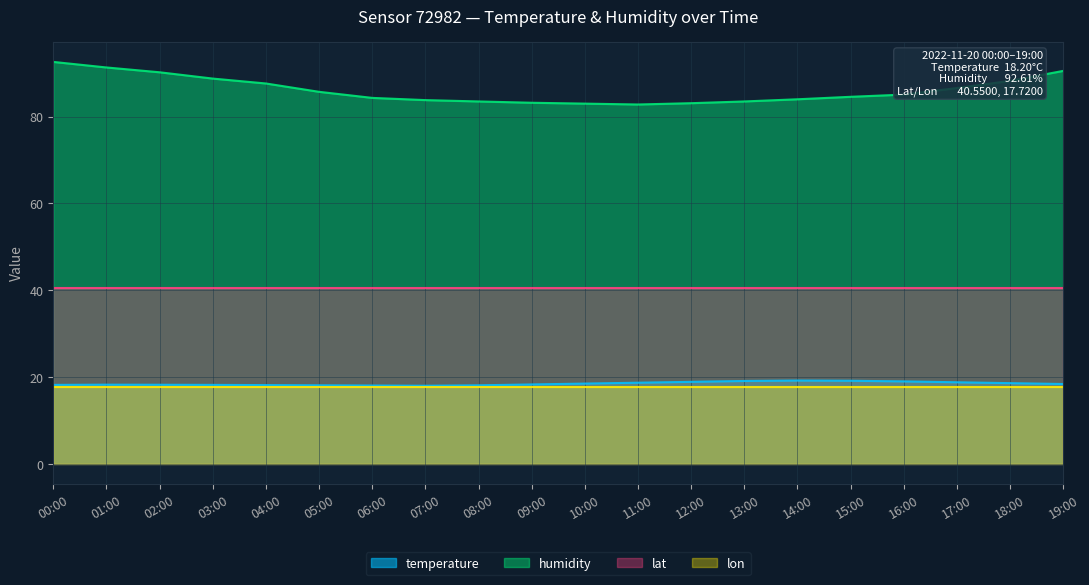

Rank the categories by temperature value from highest to lowest.

14:00, 15:00, 13:00, 16:00, 12:00, 17:00, 11:00, 18:00, 10:00, 19:00, 09:00, 01:00, 02:00, 00:00, 03:00, 04:00, 05:00, 08:00, 06:00, 07:00